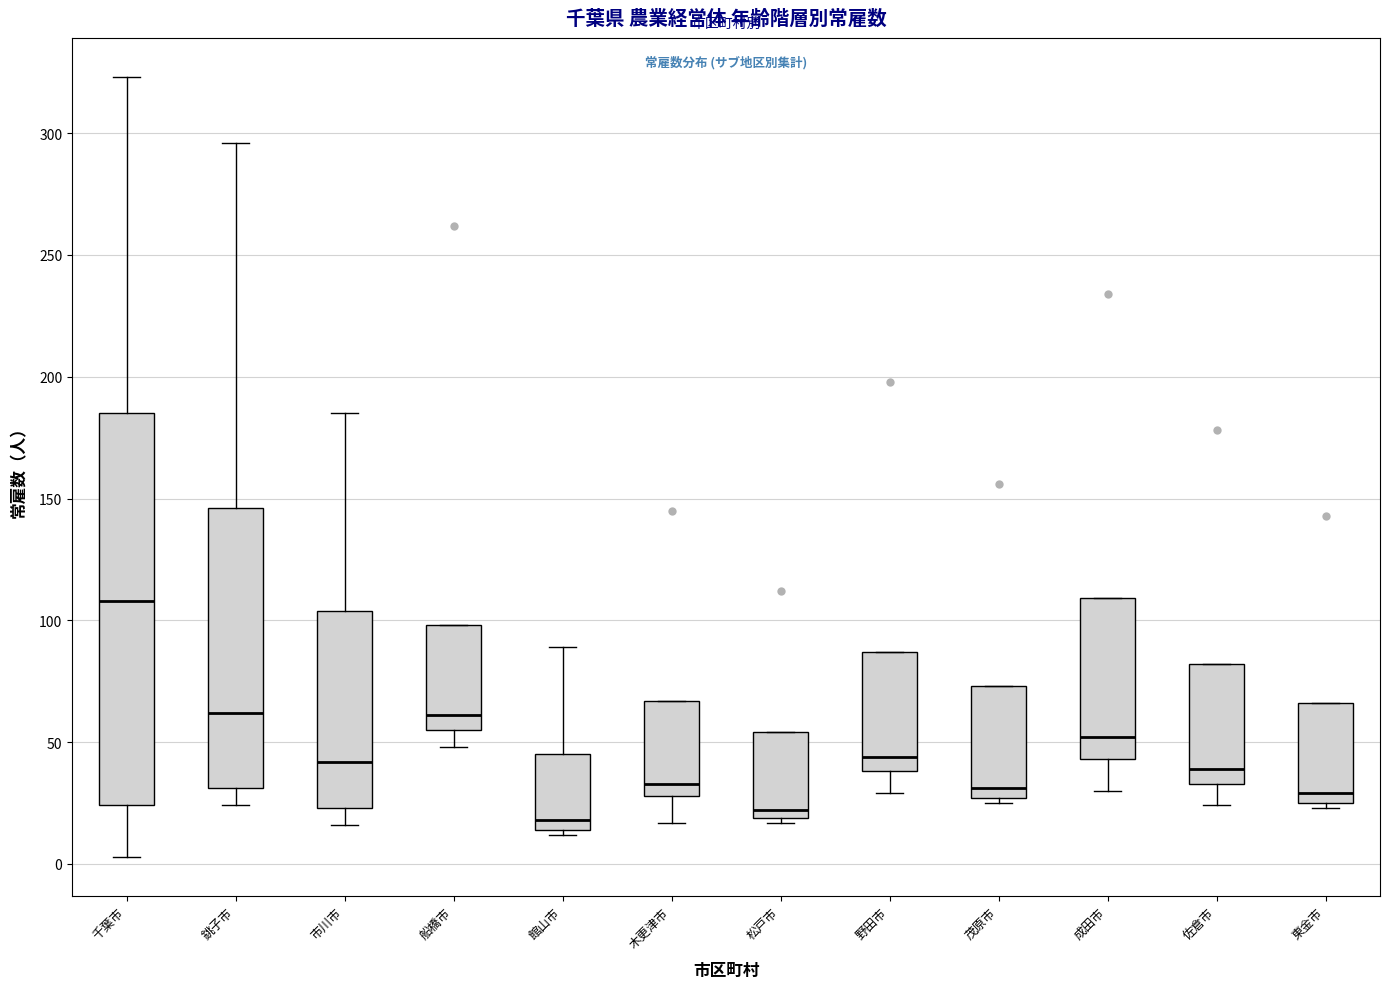

Reading left to right, transcribe this box plot: for each box, give where its median line is, the range the box spans, and where its two whiskers end, as read against the y-axis. The values are not printed on the chart, so give them approximately, as read against the axis.

千葉市: median 110, box 25 to 185, whiskers 5 to 325
銚子市: median 60, box 30 to 145, whiskers 25 to 295
市川市: median 40, box 25 to 105, whiskers 15 to 185
船橋市: median 60, box 55 to 100, whiskers 50 to 100
館山市: median 20, box 15 to 45, whiskers 10 to 90
木更津市: median 35, box 30 to 65, whiskers 15 to 65
松戸市: median 20 (just above the box's lower edge), box 20 to 55, whiskers 15 to 55
野田市: median 45, box 40 to 85, whiskers 30 to 85
茂原市: median 30, box 25 to 75, whiskers 25 (just below the box's lower edge) to 75
成田市: median 50, box 45 to 110, whiskers 30 to 110
佐倉市: median 40, box 35 to 80, whiskers 25 to 80
東金市: median 30, box 25 to 65, whiskers 25 (just below the box's lower edge) to 65